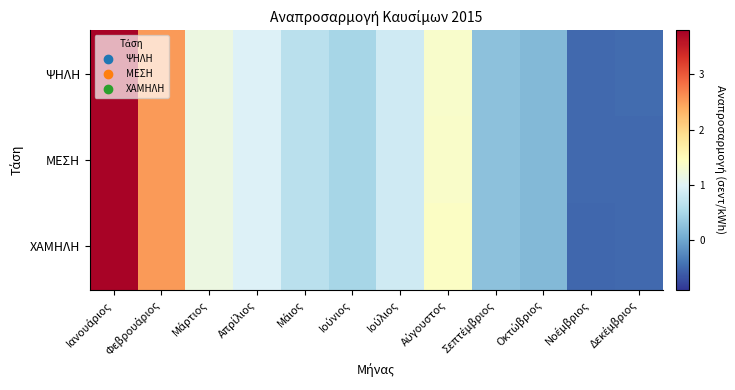

Which series has the largest total across all categories?

ΧΑΜΗΛΗ